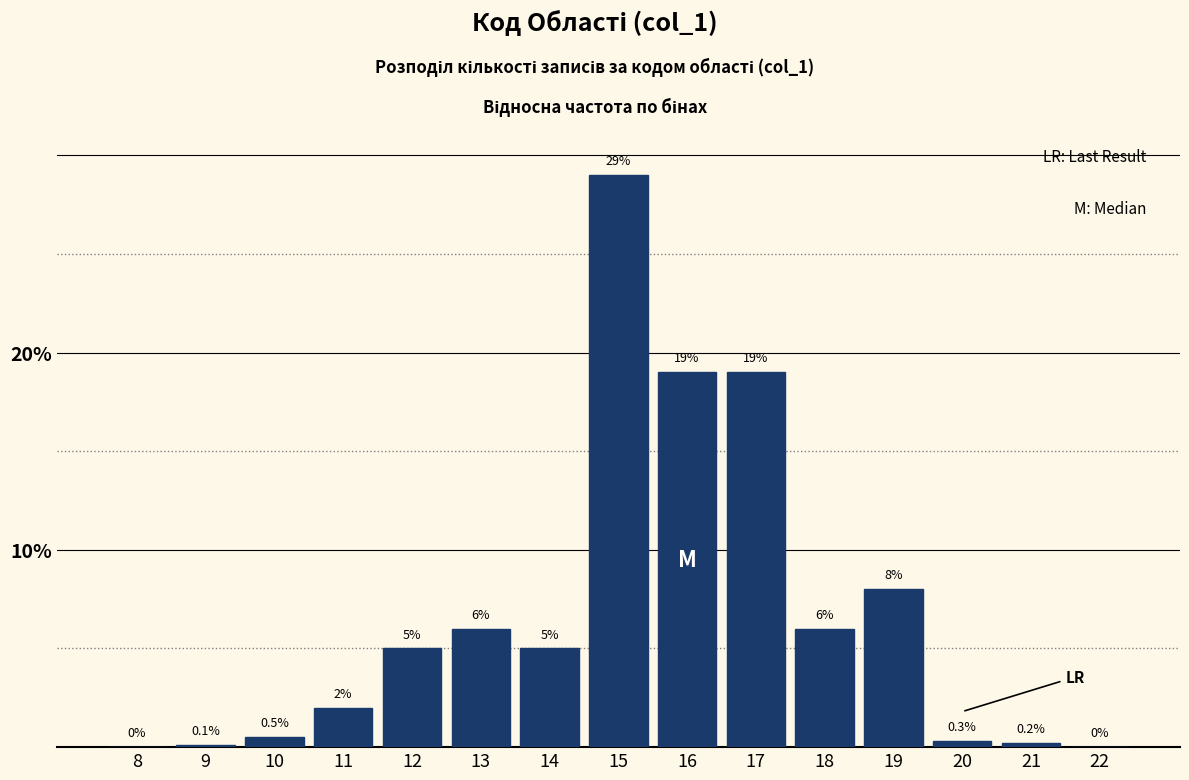

Reading left to right, transcribe all the data shown in this chart.

8=0.0	9=0.1	10=0.5	11=2.0	12=5.0	13=6.0	14=5.0	15=29.0	16=19.0	17=19.0	18=6.0	19=8.0	20=0.3	21=0.2	22=0.0